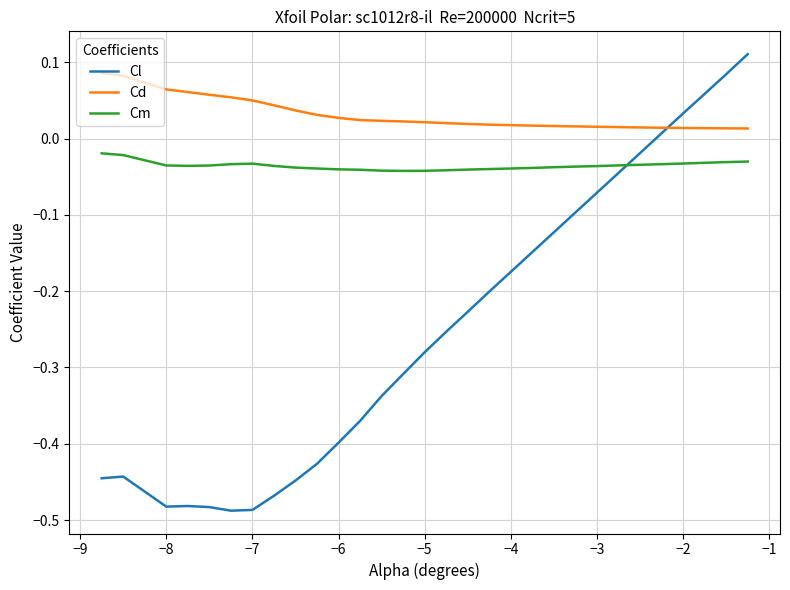

List the series in order of their peak value, highest first.

Cl, Cd, Cm